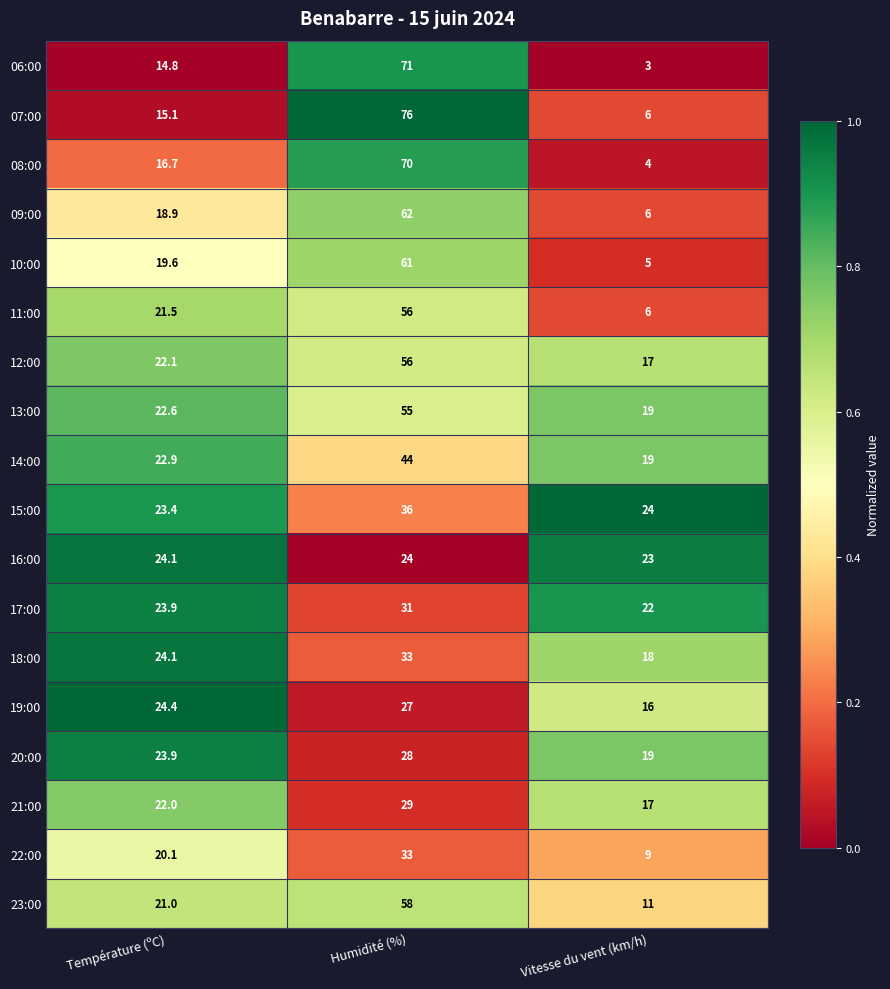

Which series has the largest total across all categories?

07:00